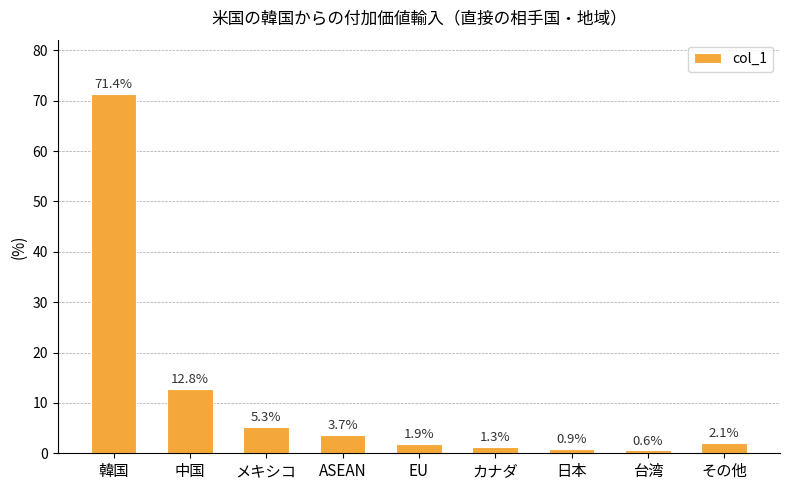

What is the change in value from 韓国 to 台湾?

-70.8